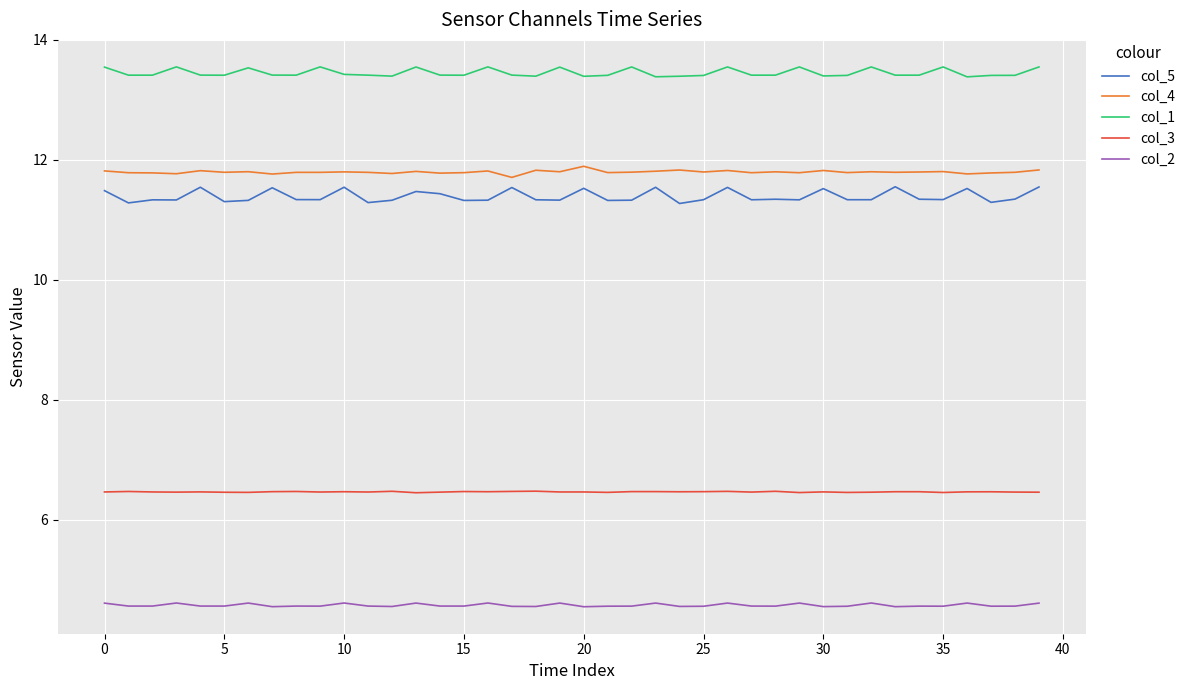

Does the chart have visible grid lines?

Yes